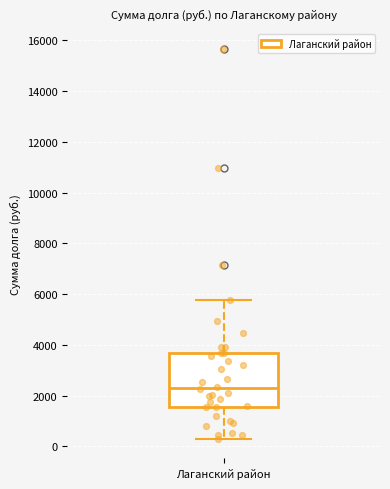

Transcribe this box plot: give where the median line is, the range the box spans, and where the two whiskers end, as read against the y-axis. The values are not printed on the chart, so give them approximately, as read against the axis.

median 2200, box 1600 to 3600, whiskers 400 to 5800